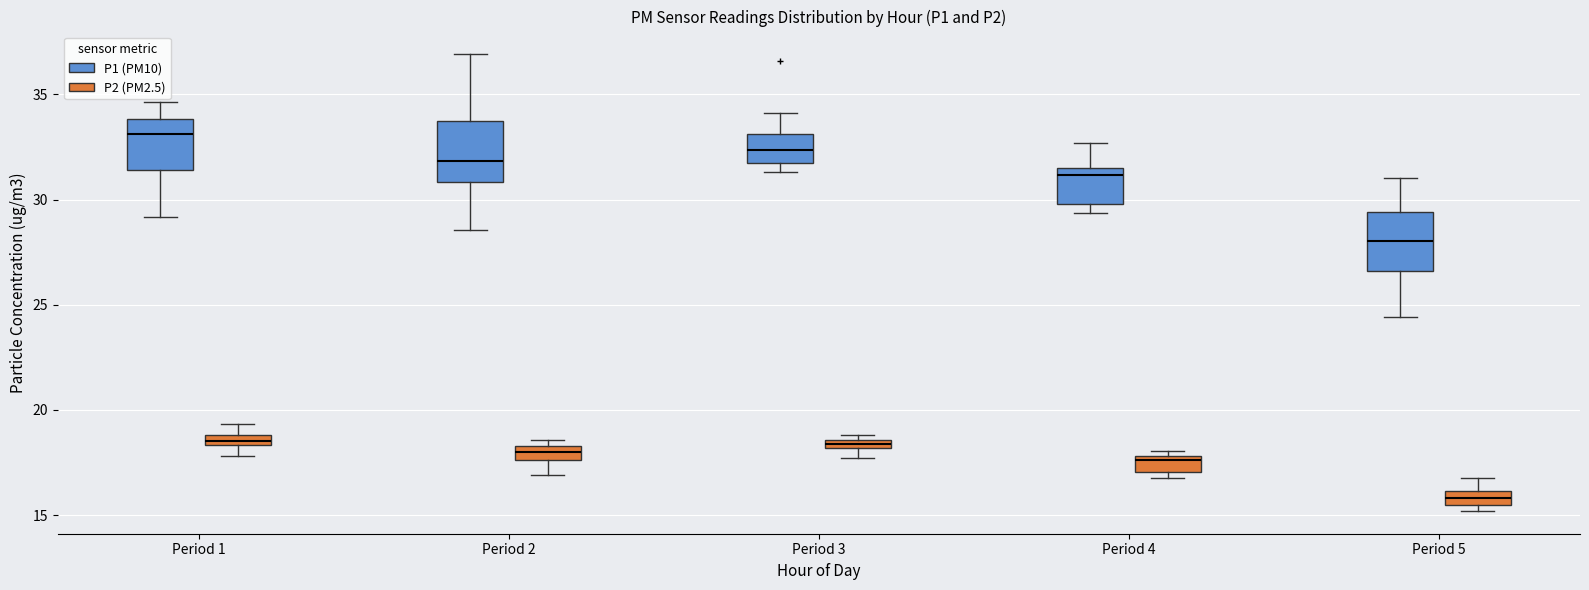

Where does the lower whisker of the box for Period 2 (P2 (PM2.5)) end on the y-axis? The values are not printed on the chart, so give them approximately, as read against the axis.

17.0